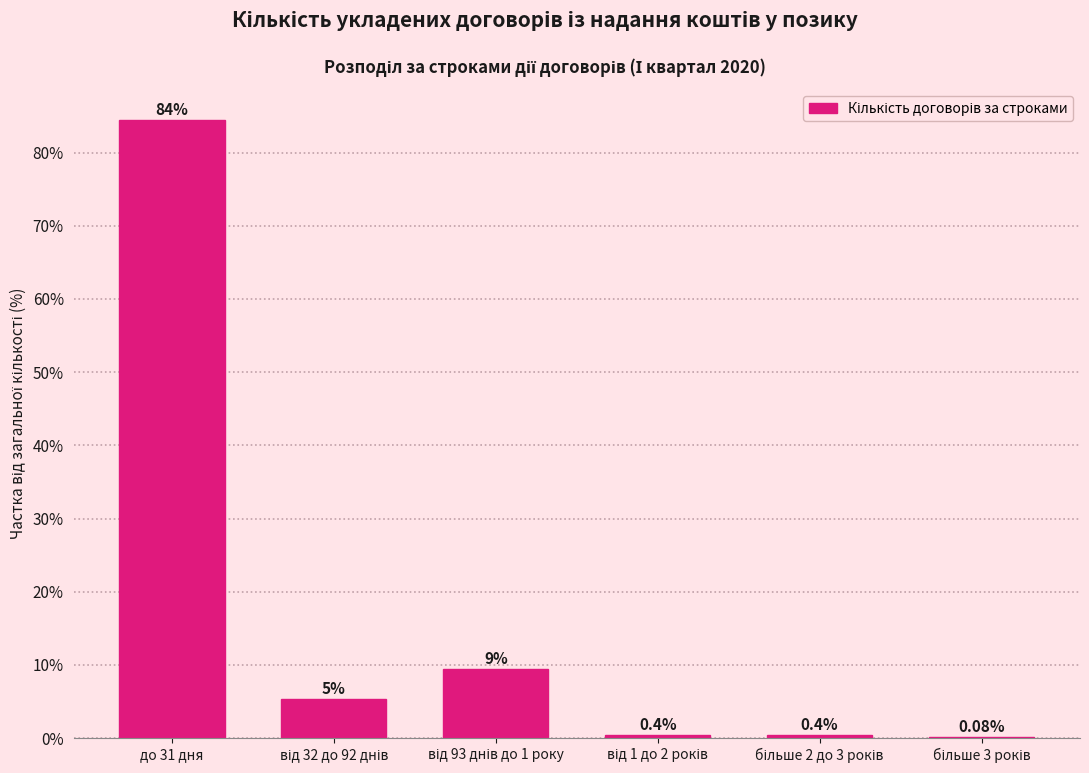

How many data points does each series have?

6